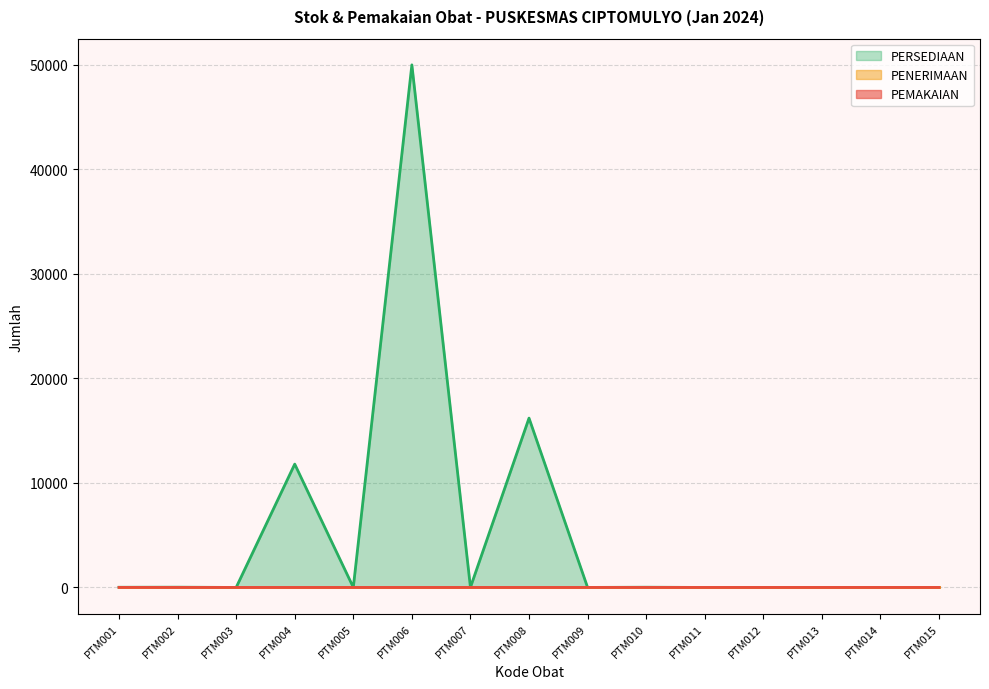

Which series has the largest total across all categories?

PERSEDIAAN